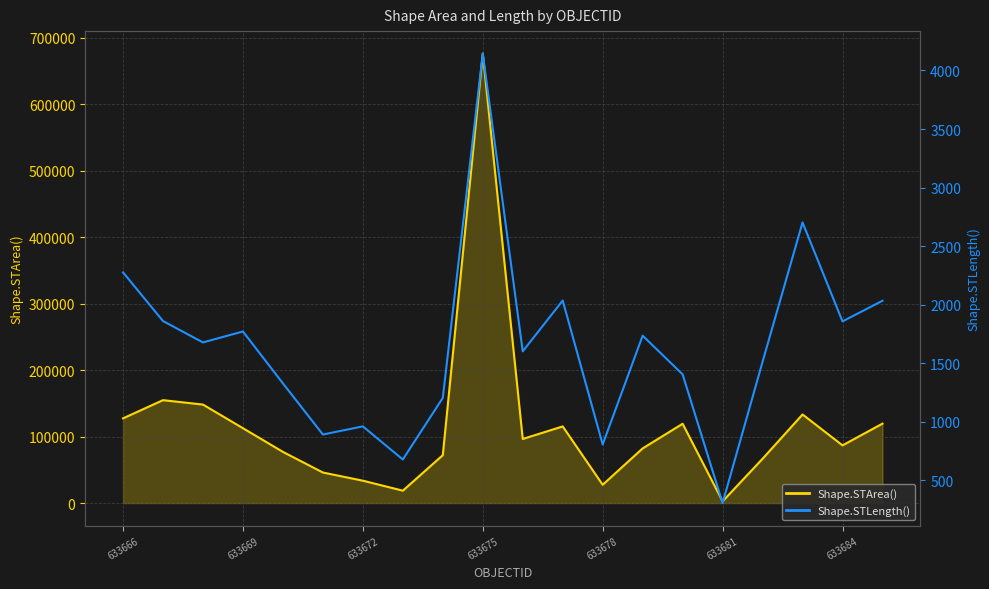

Rank the series by their maximum value, from lowest to highest.

Shape.STLength(), Shape.STArea()